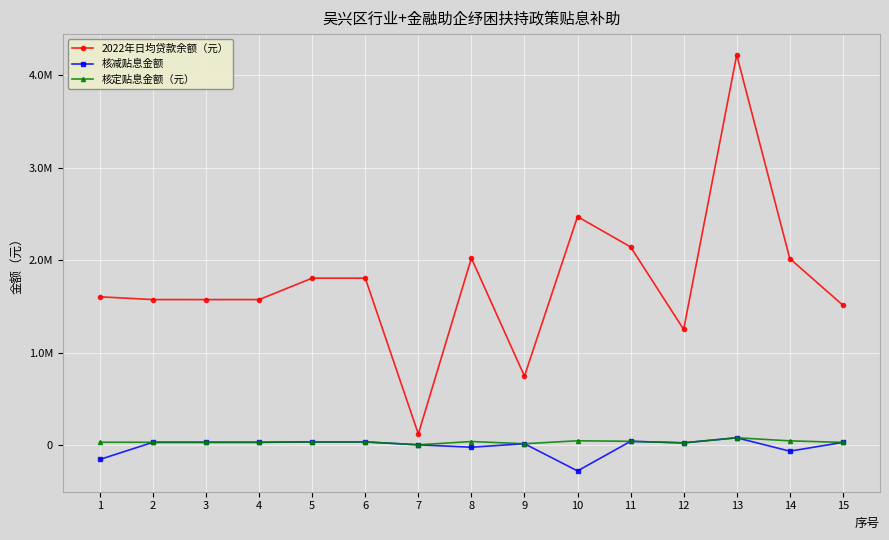

At which label does 核定贴息金额（元） reach its peak?

13